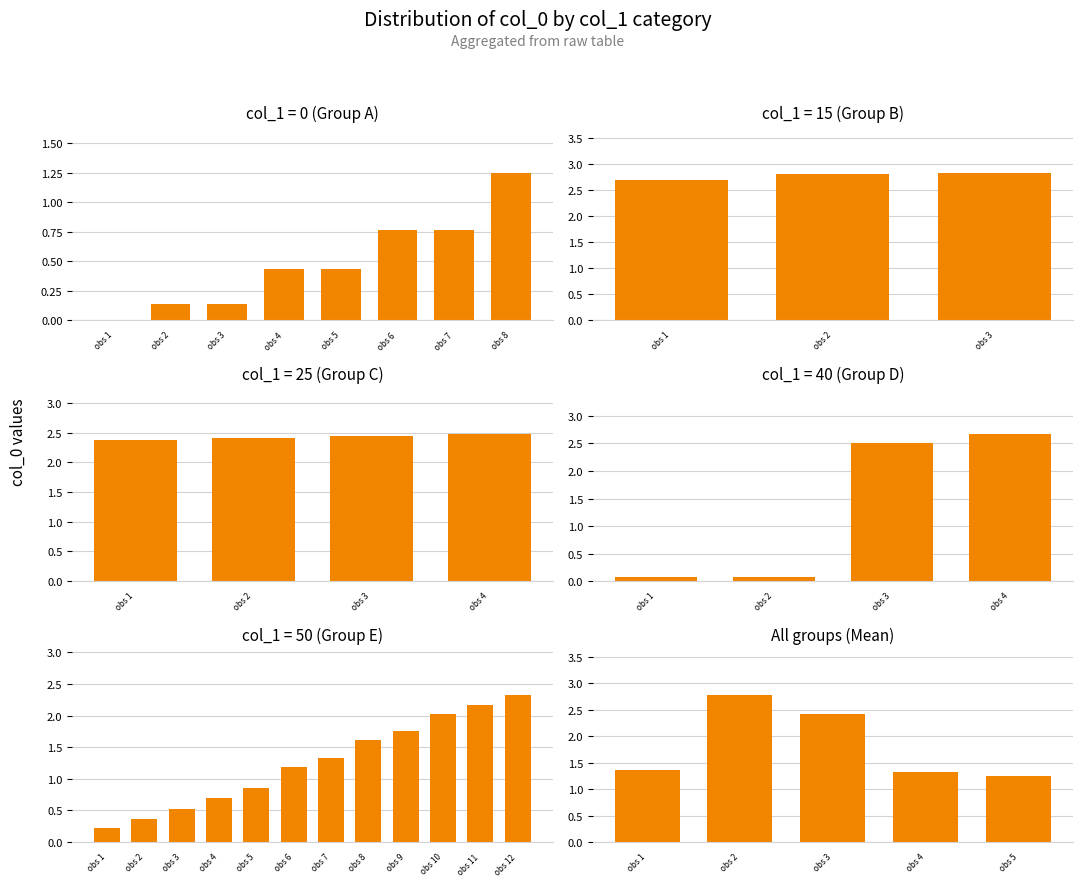

Between obs 4 and obs 2, which is larger?

obs 2